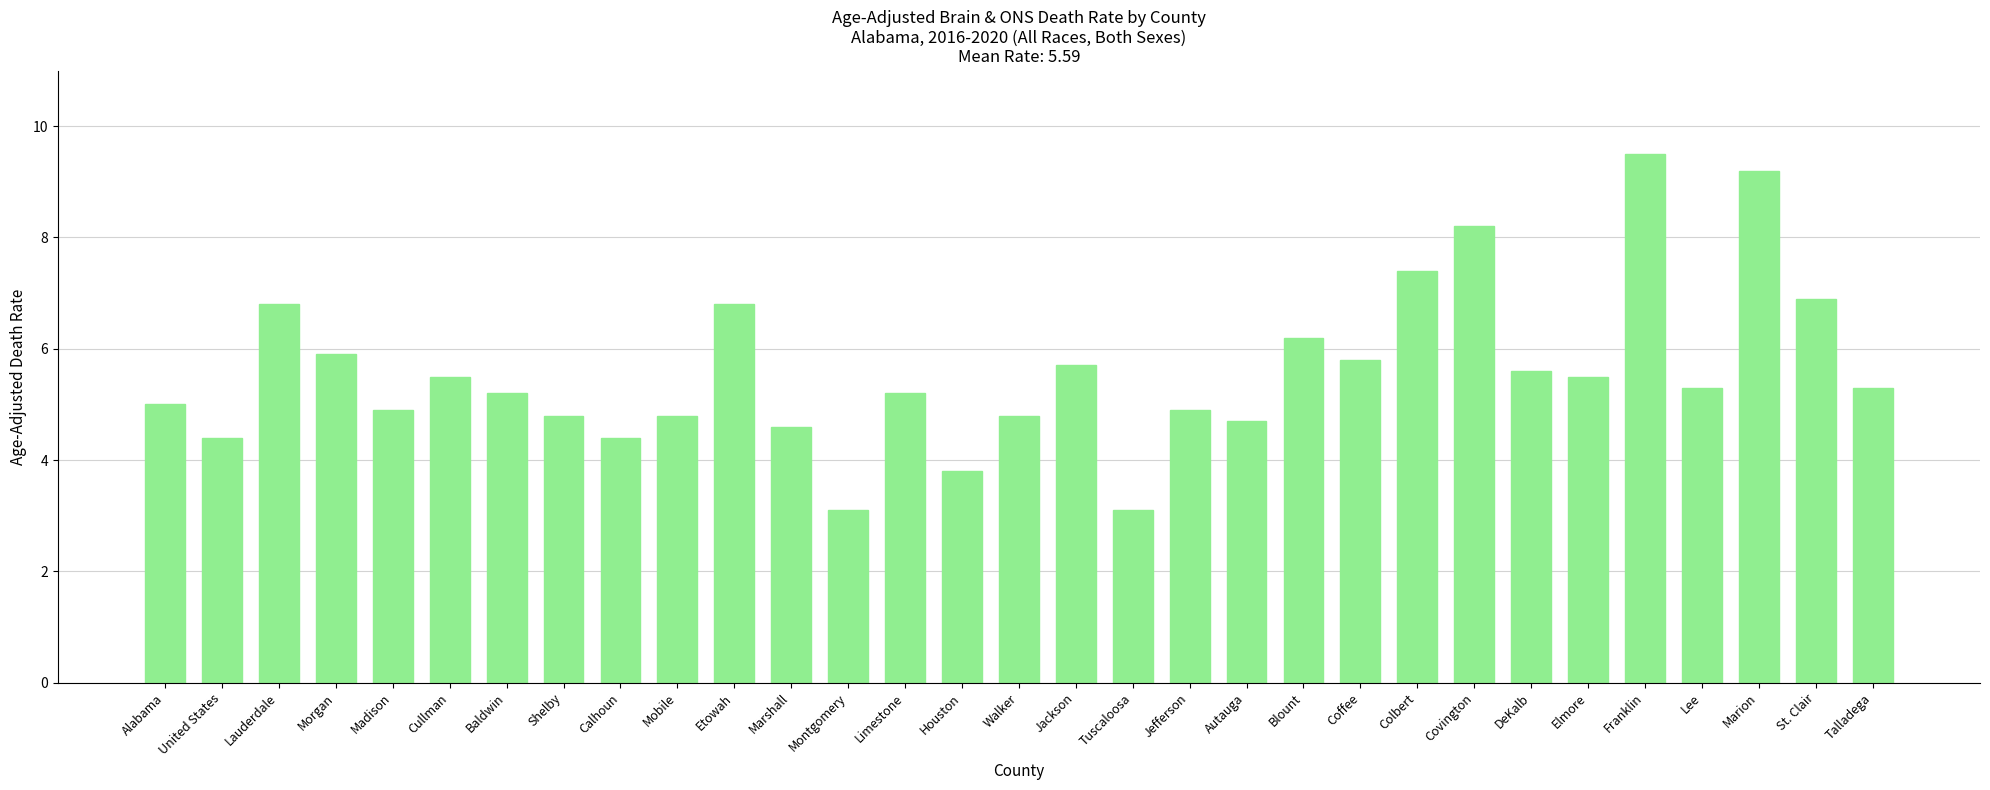

What is the ratio of the value at Elmore to the value at Walker?

1.1